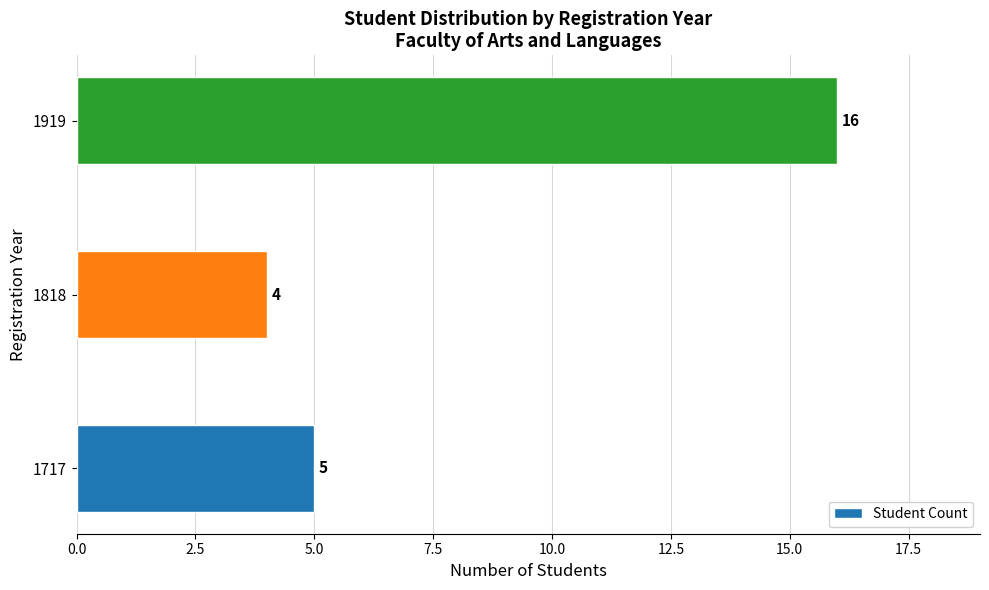

How many categories are shown in the chart?

3